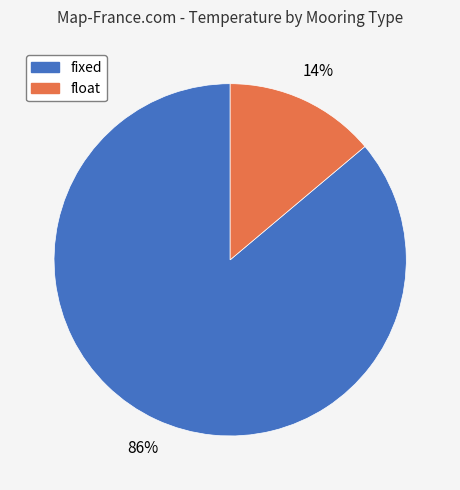

What percentage is the fixed slice, to the nearest percent?

86%